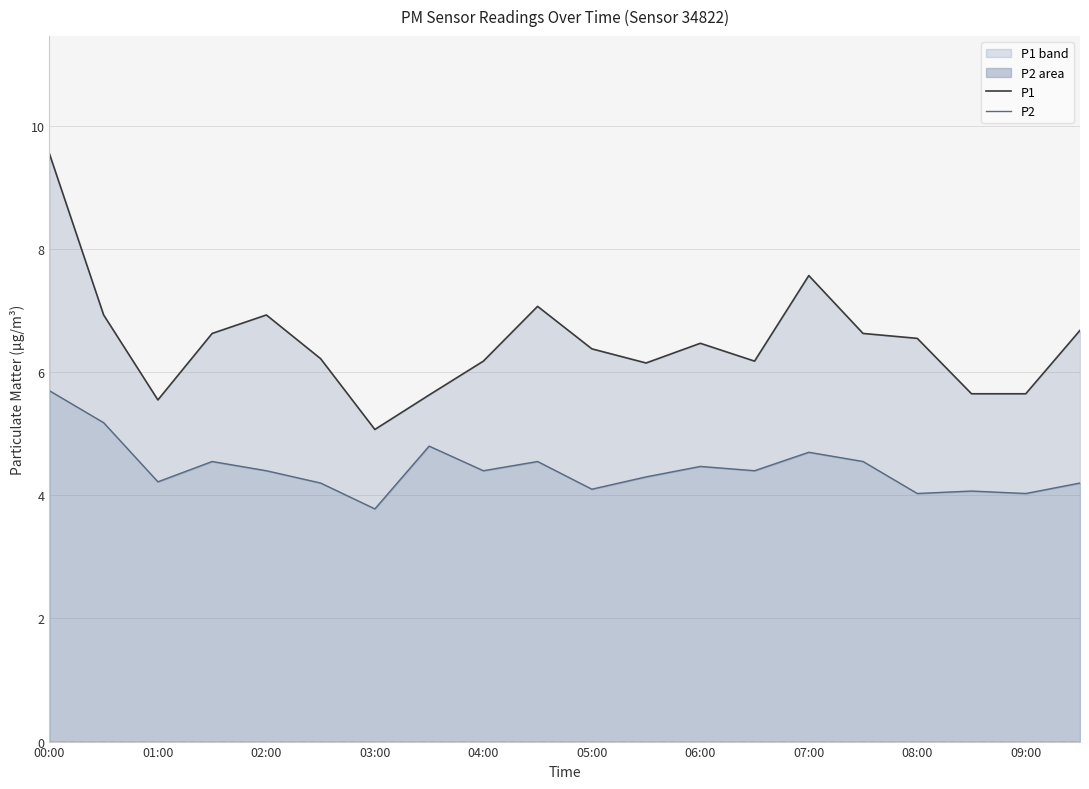

True or false: P1 and P2 intersect in this chart.

False